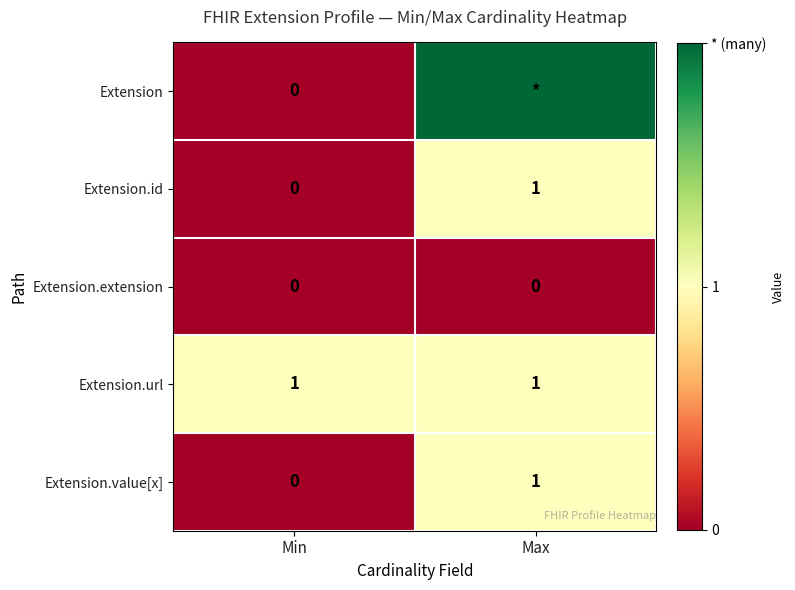

The Extension.extension series shows 0 at Max. True or false?

True